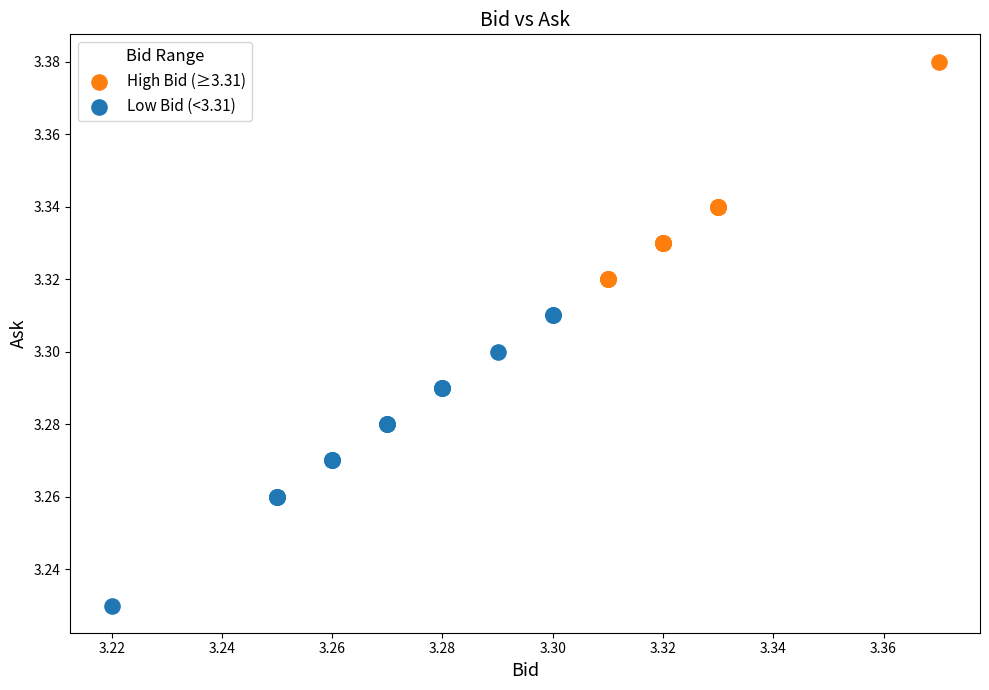

Which series contains the lowest Y value?

Low Bid (<3.31)